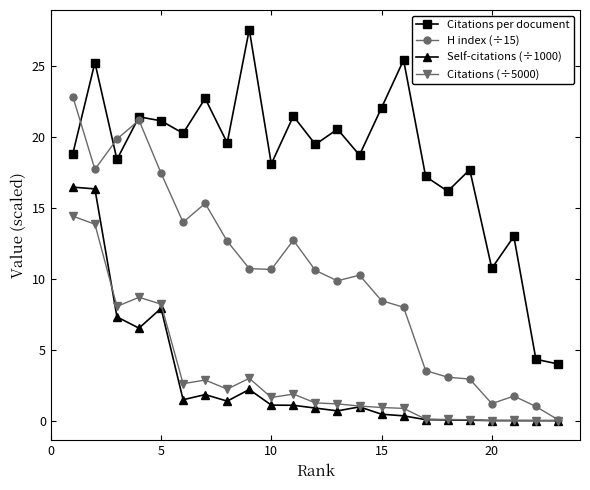

True or false: Citations per document has more than 2 interior local peaks.

True